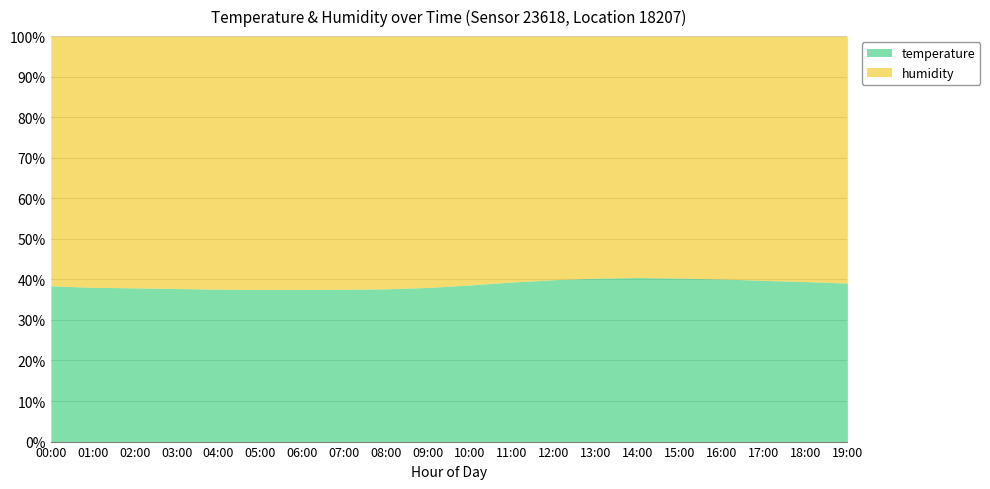

True or false: humidity and temperature cross at least once.

False